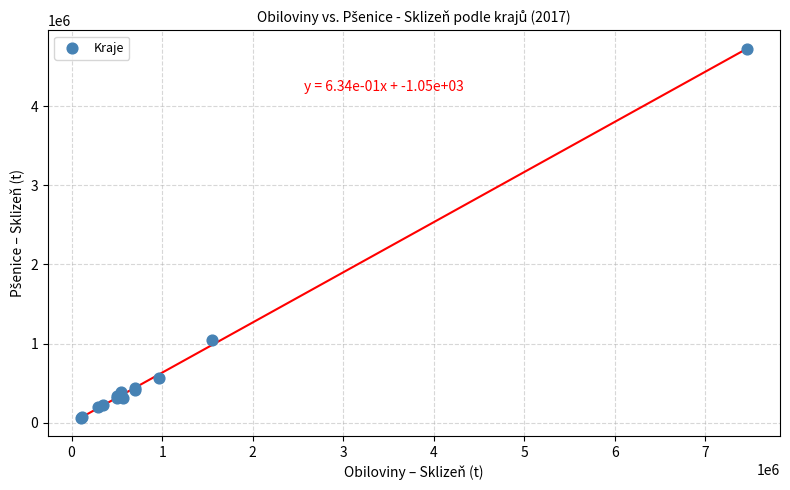

What Y value in the scatter plot is closest to 2392018?

1047089.9